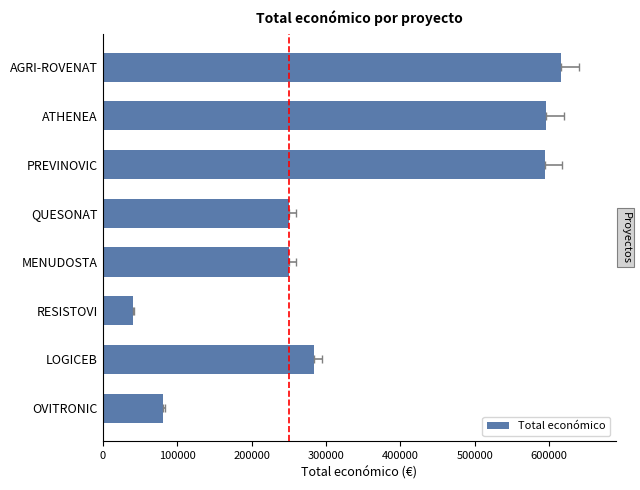

Does the chart contain stacked bars?

No